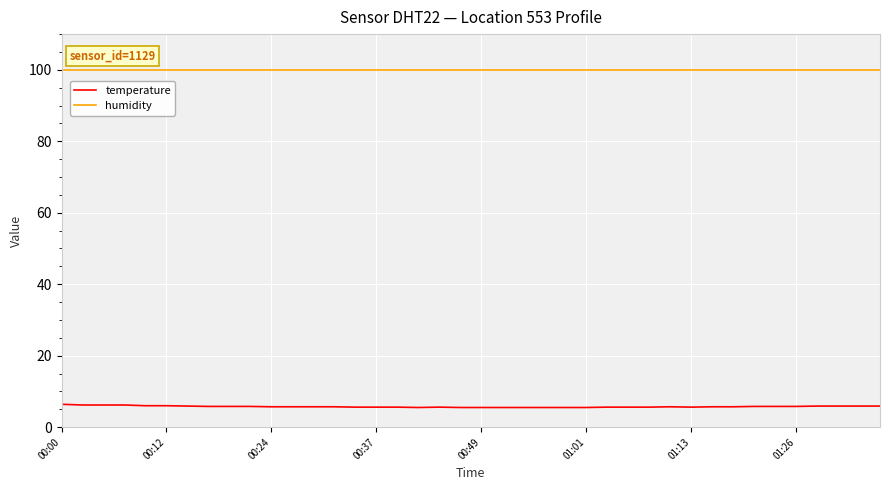

Which series has the largest total across all categories?

humidity